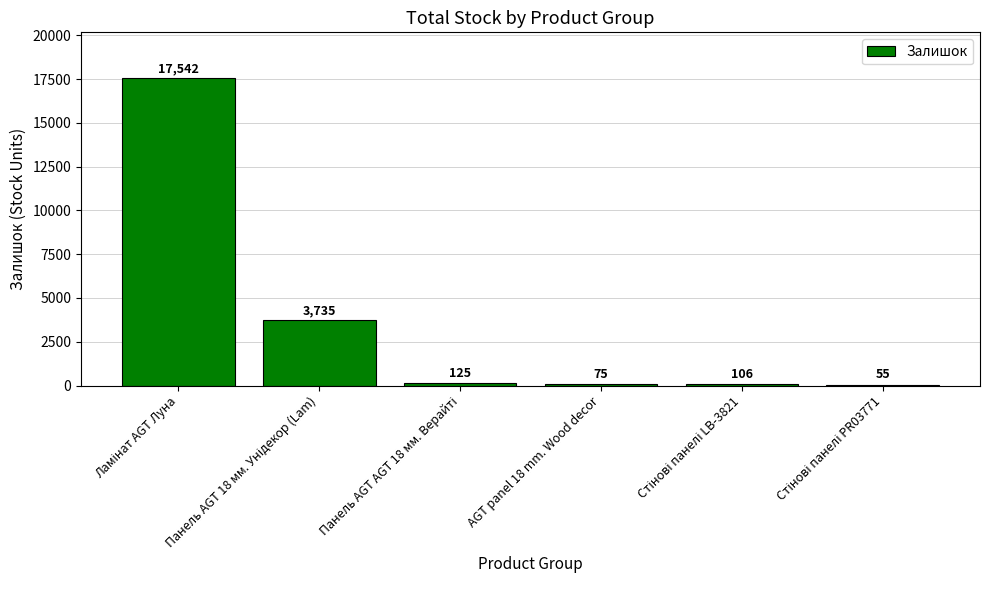

The chart shows a value of 75 at AGT panel 18 mm. Wood decor. True or false?

True